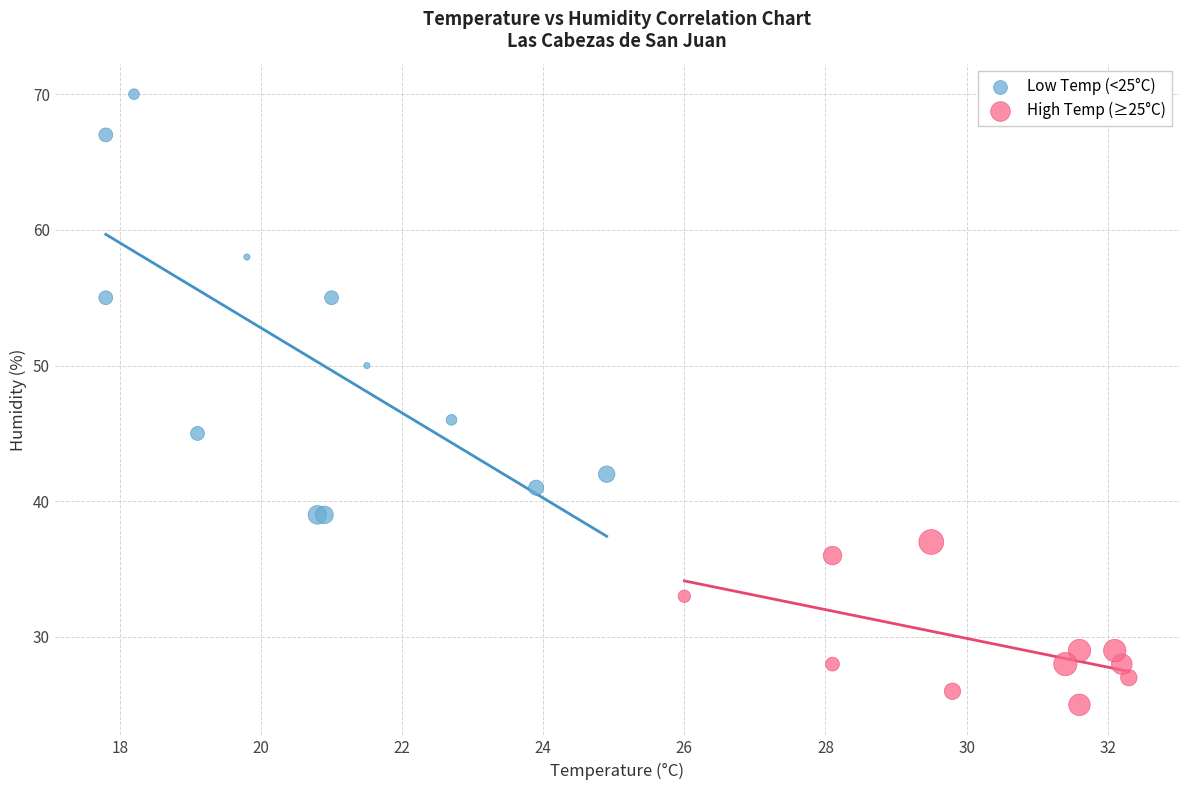

Which series reaches the minimum Y coordinate?

High Temp (≥25°C)